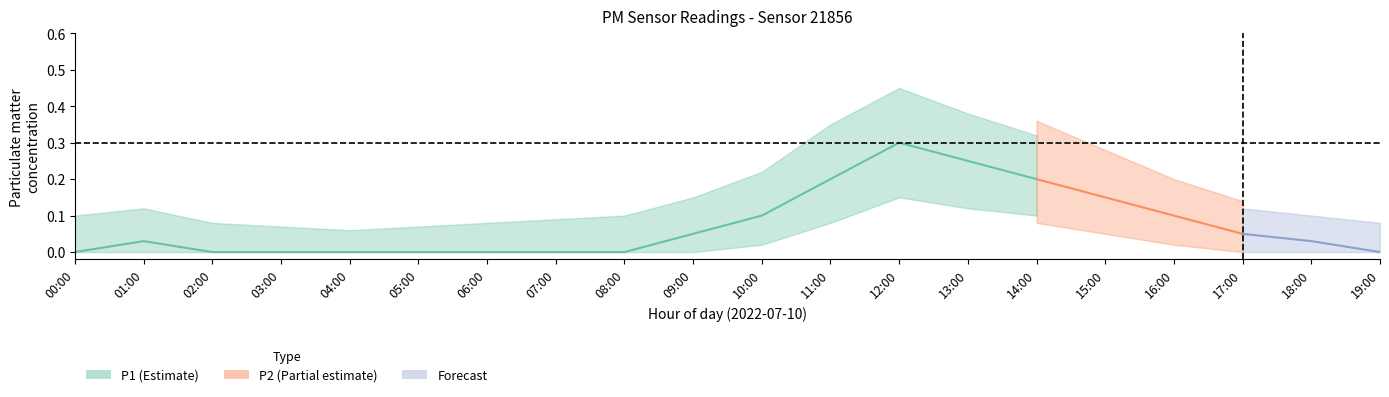

Is the value of P1_lower at 10:00 greater than the value of P2 at 16:00?

No